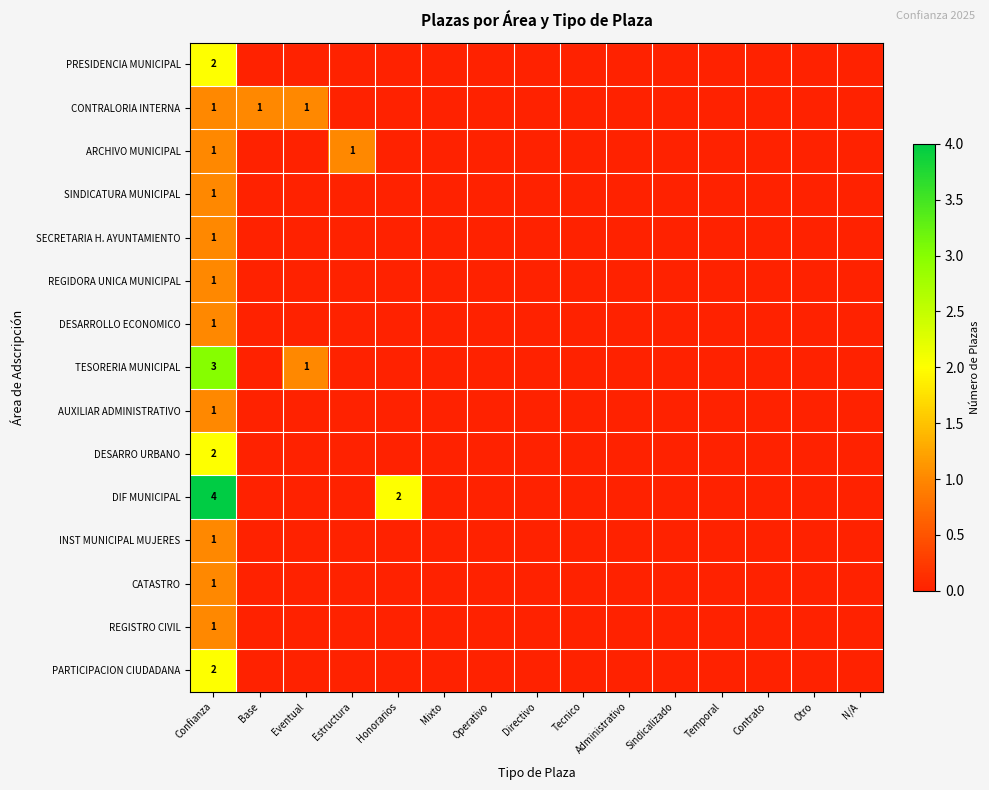

Rank the categories by REGISTRO CIVIL value from highest to lowest.

Confianza, Base, Eventual, Estructura, Honorarios, Mixto, Operativo, Directivo, Tecnico, Administrativo, Sindicalizado, Temporal, Contrato, Otro, N/A